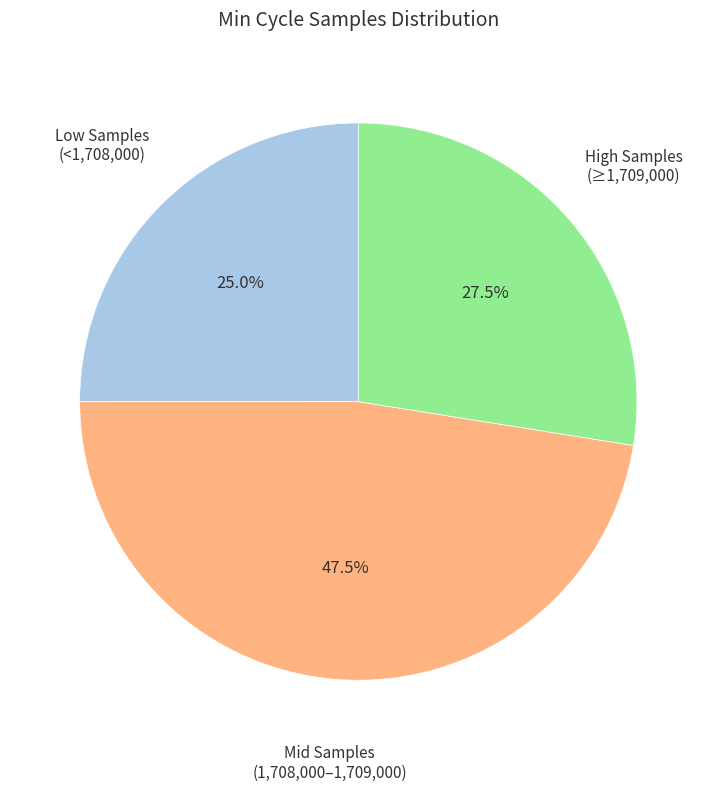

What percentage do Mid Samples (1,708,000–1,709,000) and Low Samples (<1,708,000) together represent?

72.5%